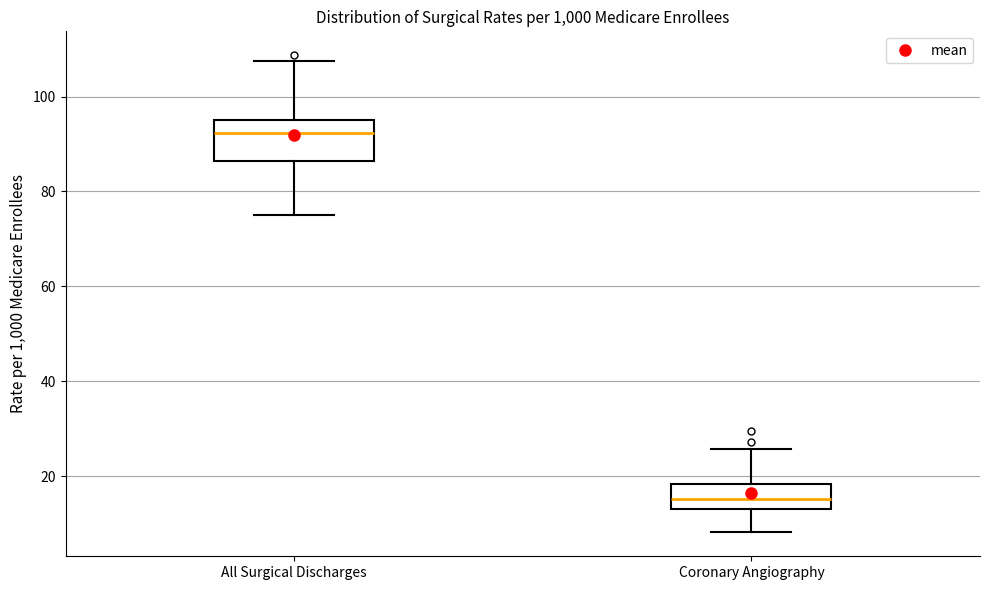

Reading left to right, transcribe this box plot: for each box, give where its median line is, the range the box spans, and where its two whiskers end, as read against the y-axis. The values are not printed on the chart, so give them approximately, as read against the axis.

All Surgical Discharges: median 92, box 86 to 94, whiskers 74 to 108
Coronary Angiography: median 16, box 14 to 18, whiskers 8 to 26